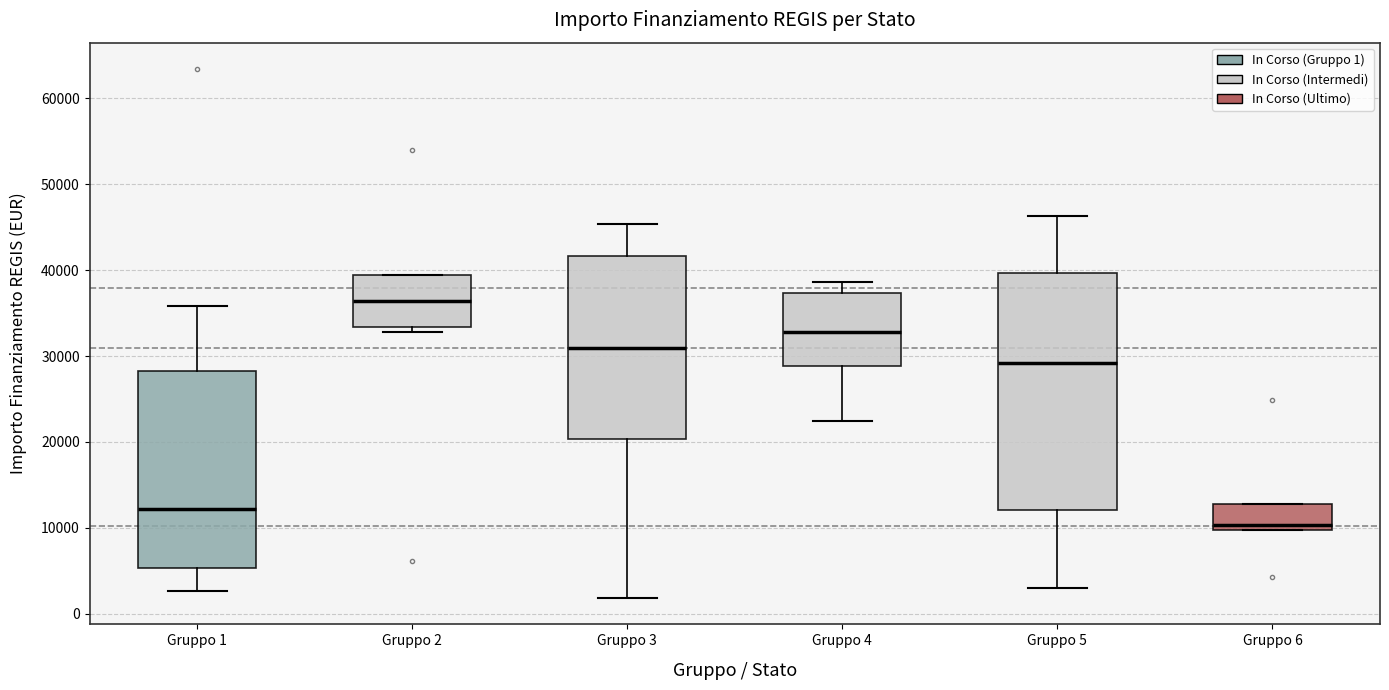

Reading left to right, transcribe this box plot: for each box, give where its median line is, the range the box spans, and where its two whiskers end, as read against the y-axis. The values are not printed on the chart, so give them approximately, as read against the axis.

Gruppo 1: median 12000, box 5000 to 28000, whiskers 3000 to 36000
Gruppo 2: median 36000, box 33000 to 39000, whiskers 33000 (just below the box's lower edge) to 39000
Gruppo 3: median 31000, box 20000 to 42000, whiskers 2000 to 45000
Gruppo 4: median 33000, box 29000 to 37000, whiskers 22000 to 39000
Gruppo 5: median 29000, box 12000 to 40000, whiskers 3000 to 46000
Gruppo 6: median 10000 (just above the box's lower edge), box 10000 to 13000, whiskers 10000 to 13000